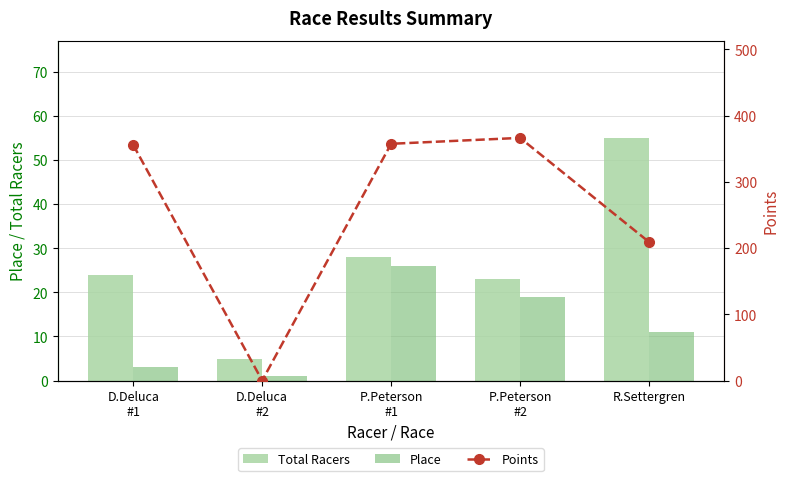

Where is Points nearest to the value 183?

R.Settergren